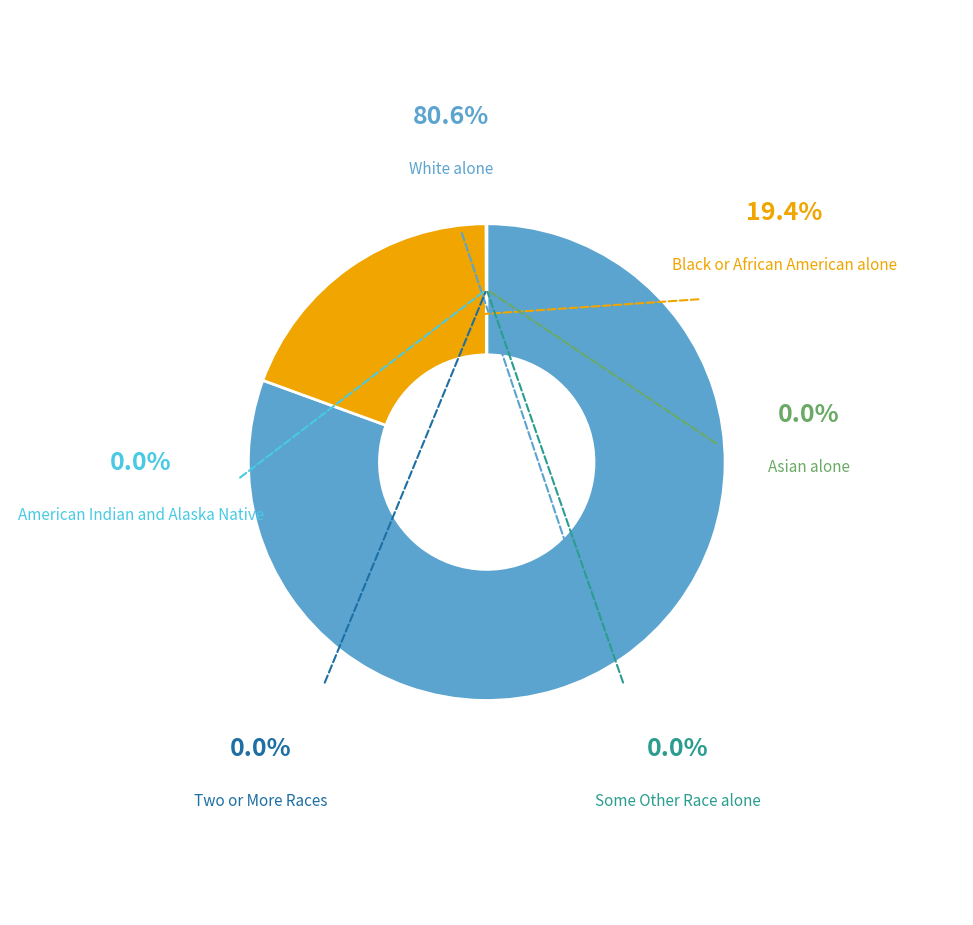

Is it true that Asian alone is 7% of the pie?

False